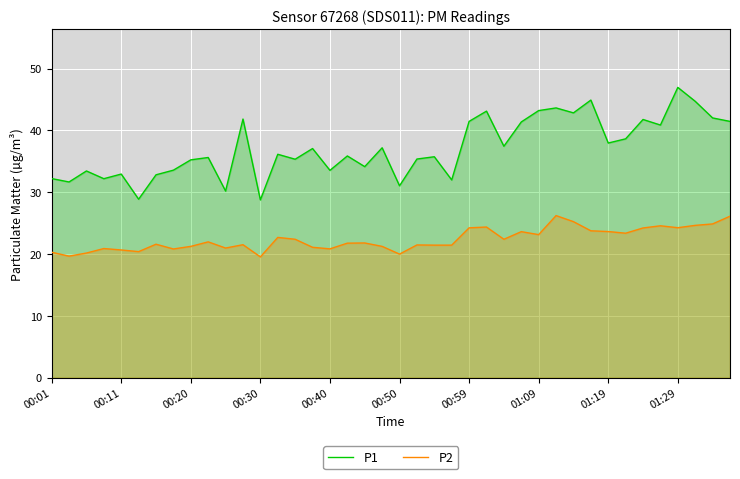

Does the chart display data point markers on the line(s)?

No